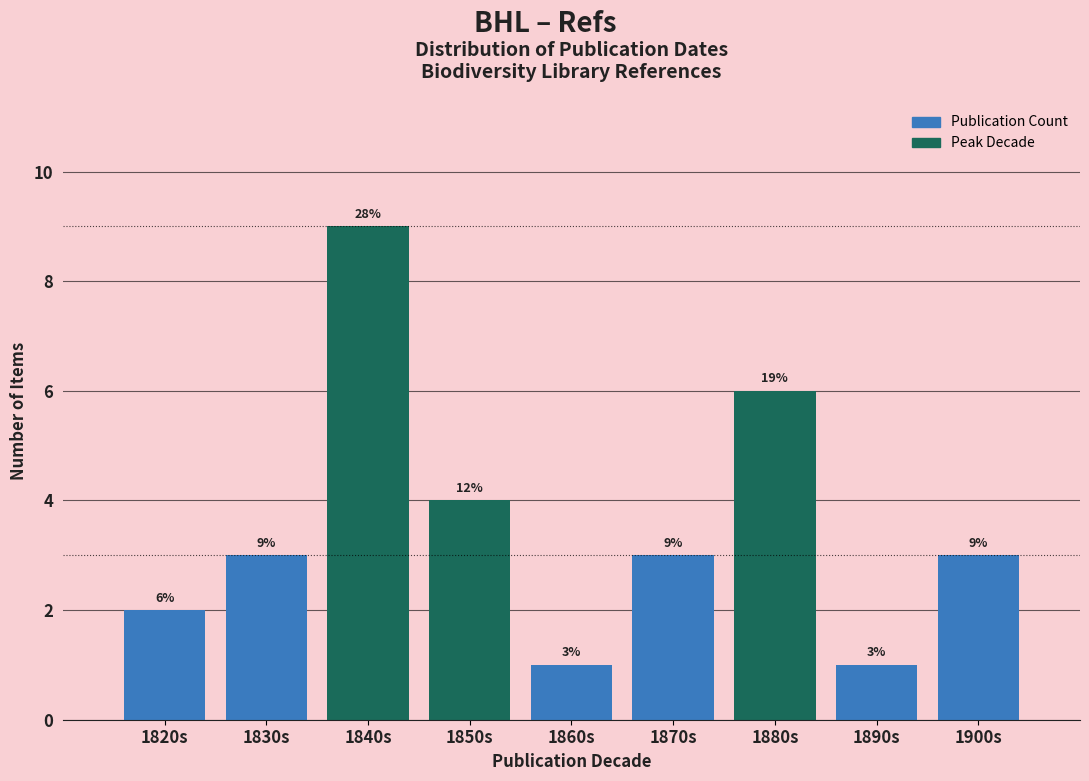

Reading left to right, list all the values displayed in this chart.

2	3	9	4	1	3	6	1	3